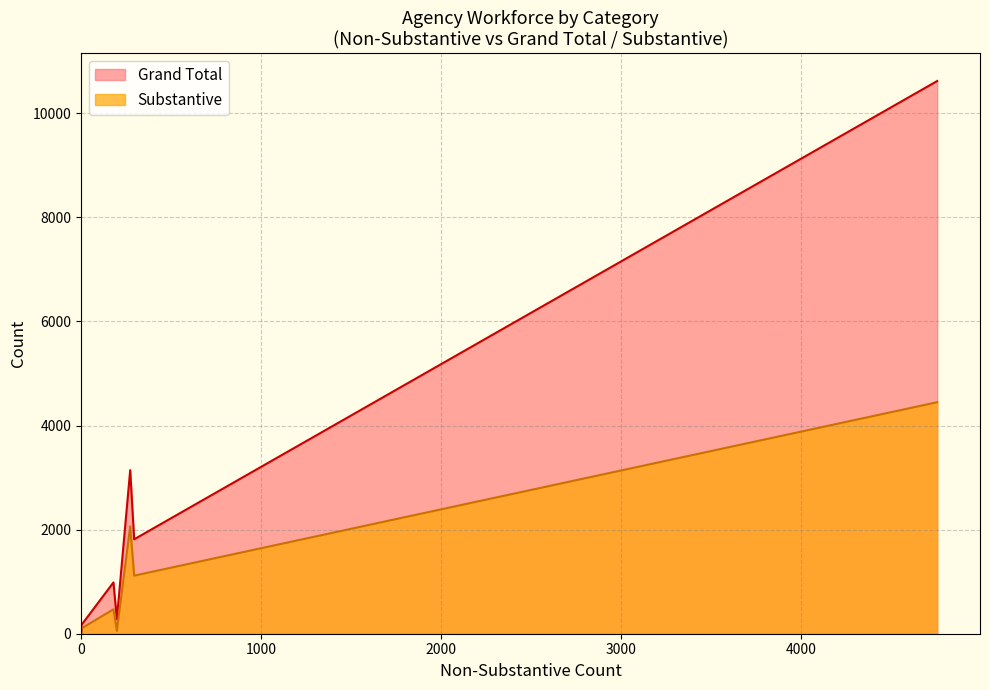

What is the smallest value displayed?

1